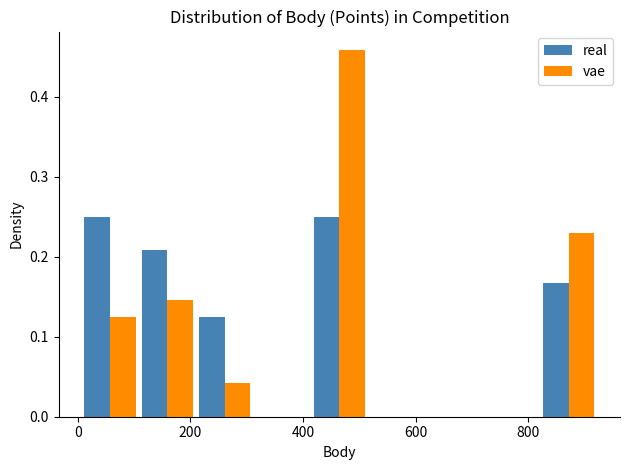

Reading left to right, list every range on the x-axis with the height of the bar of each series over it. Neither the bar edges nor the heights are printed on the chart, so give them approximately, as read against the axes.

0 to 100: real=0.25	vae=0.13
100 to 200: real=0.21	vae=0.15
200 to 320: real=0.13	vae=0.04
320 to 420: real=0	vae=0
420 to 520: real=0.25	vae=0.46
520 to 620: real=0	vae=0
620 to 720: real=0	vae=0
720 to 820: real=0	vae=0
820 to 920: real=0.17	vae=0.23